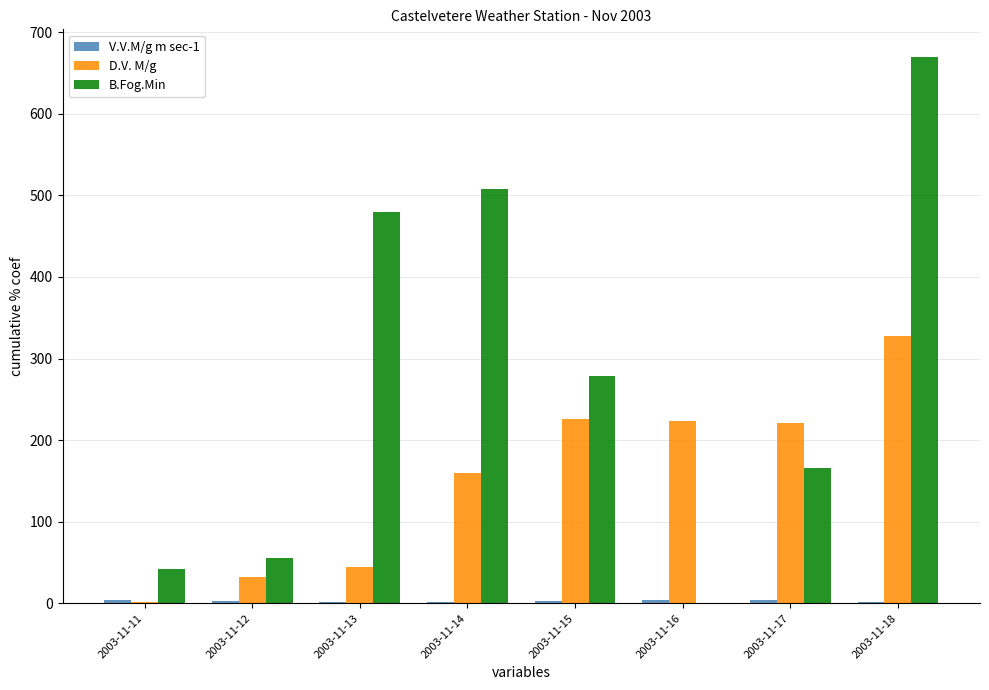

The value of D.V. M/g at 2003-11-17 is 338.3. True or false?

False